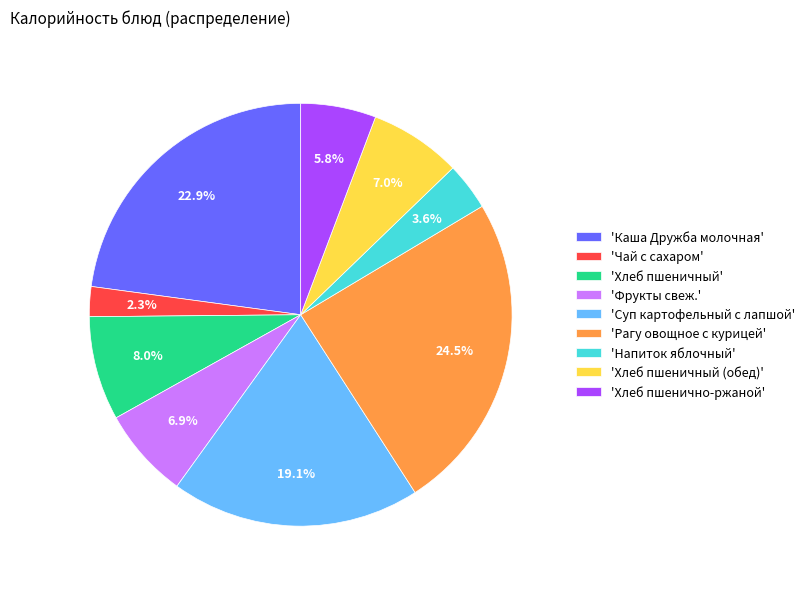

Is the sum of 'Хлеб пшеничный' and 'Суп картофельный с лапшой' greater than half?

No